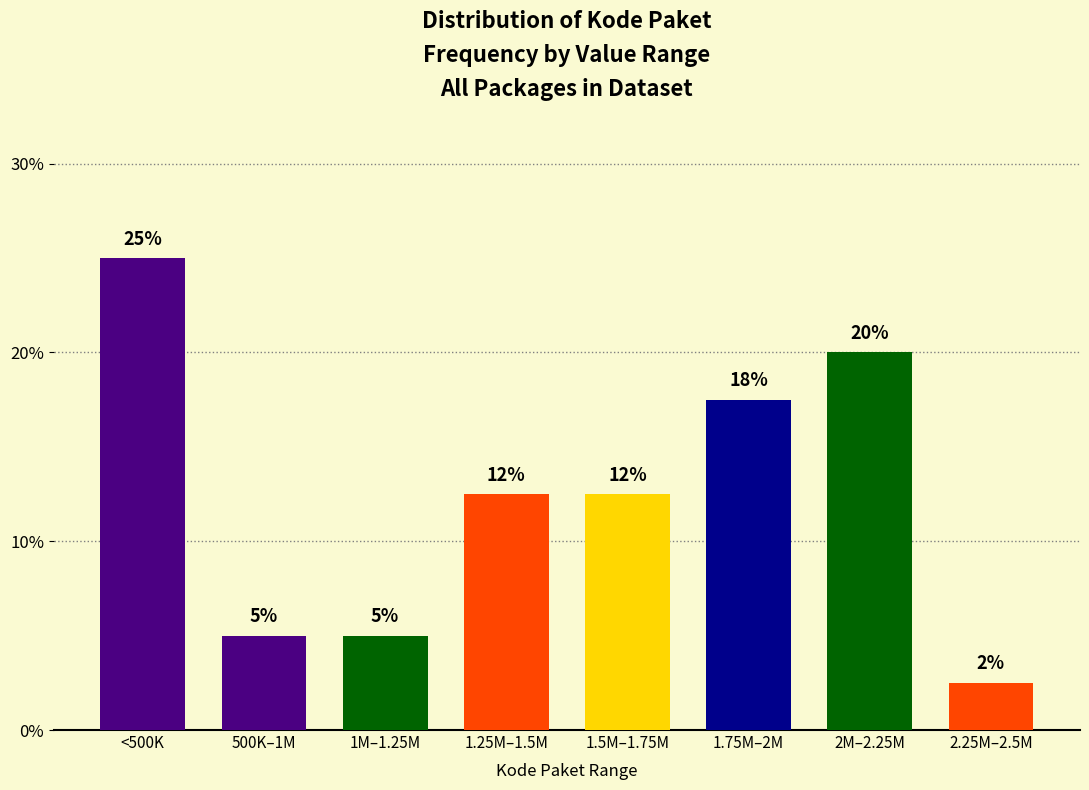

Approximately how many times larger is the value at 1.25M–1.5M compared to 1.5M–1.75M?

1.0